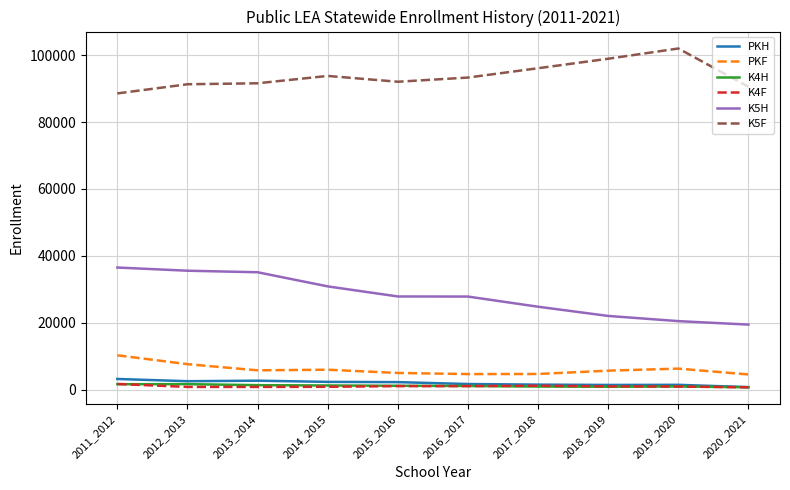

True or false: PKF has a value of 12775 at 2012_2013.

False